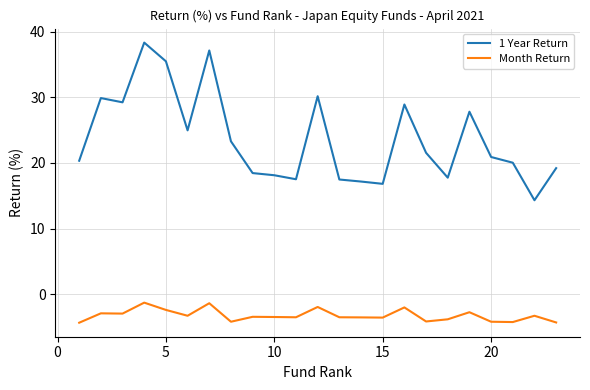

Which series has the largest total across all categories?

1 Year Return